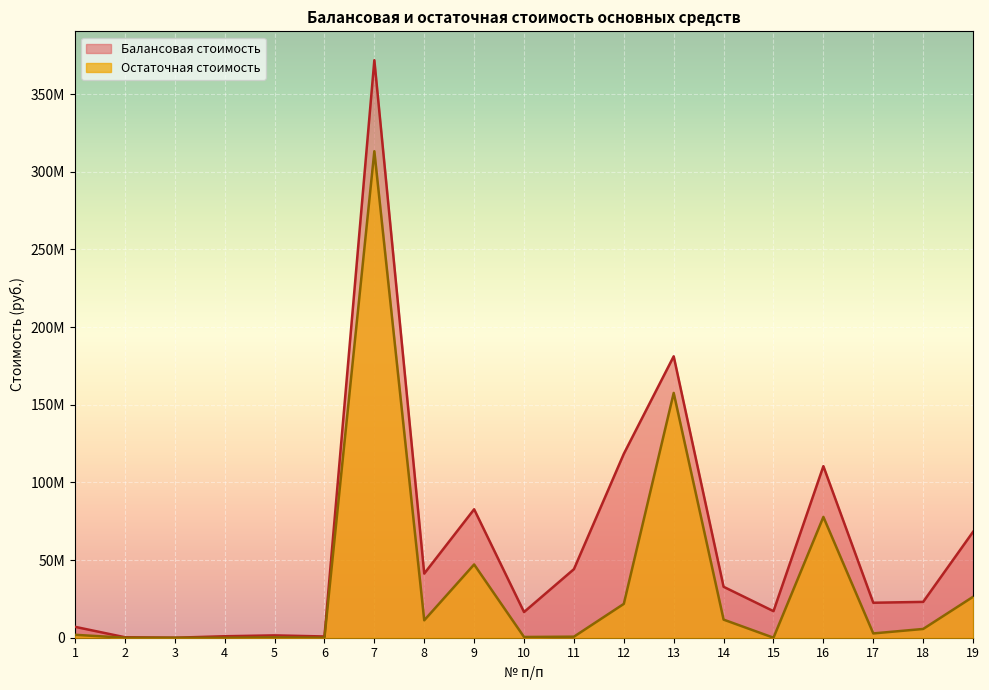

How many values in the Балансовая стоимость series are below 23075877?

9